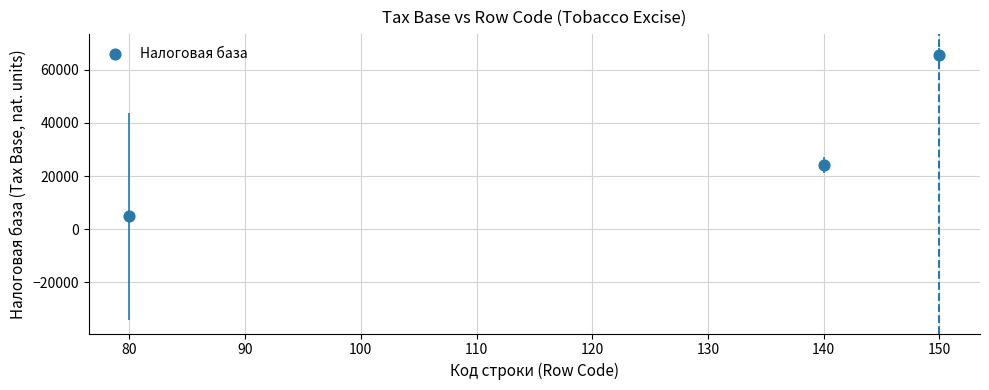

What Y value in the scatter plot is closest to 35260?

24180